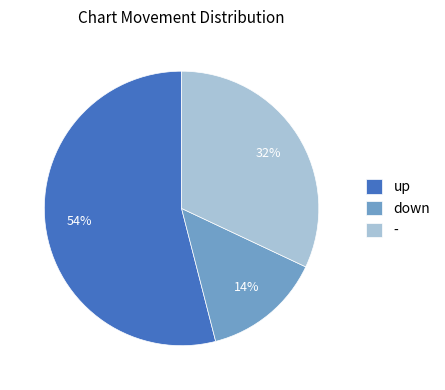

To the nearest percent, what percentage of the pie is -?

32%